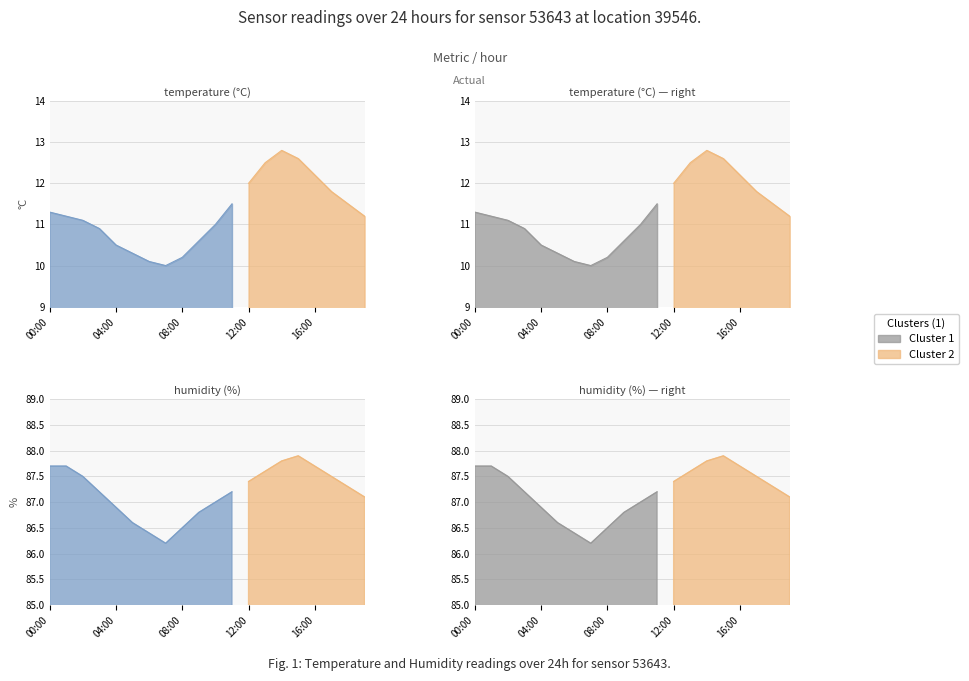

What is the maximum value shown in the chart?

87.9